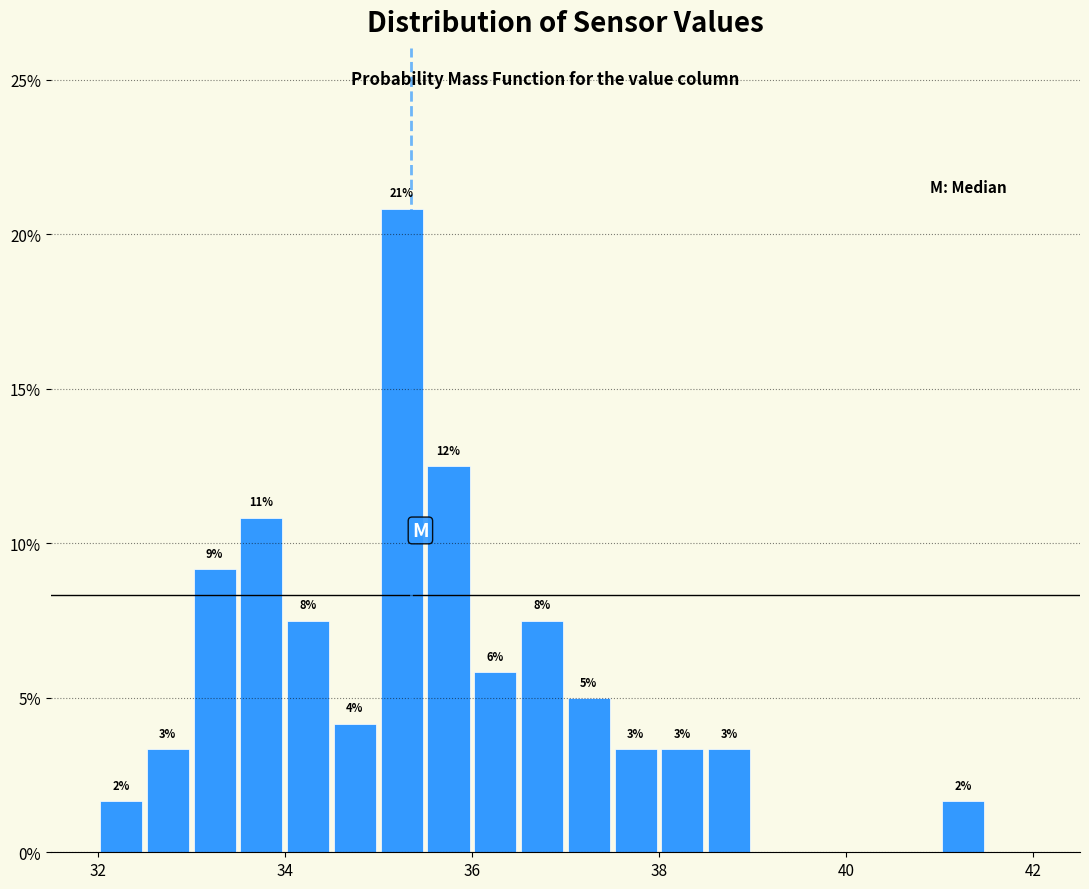

Around what value on the x-axis is the tallest bar? Give the approximate position of its centre, as read against the axis.

35.2